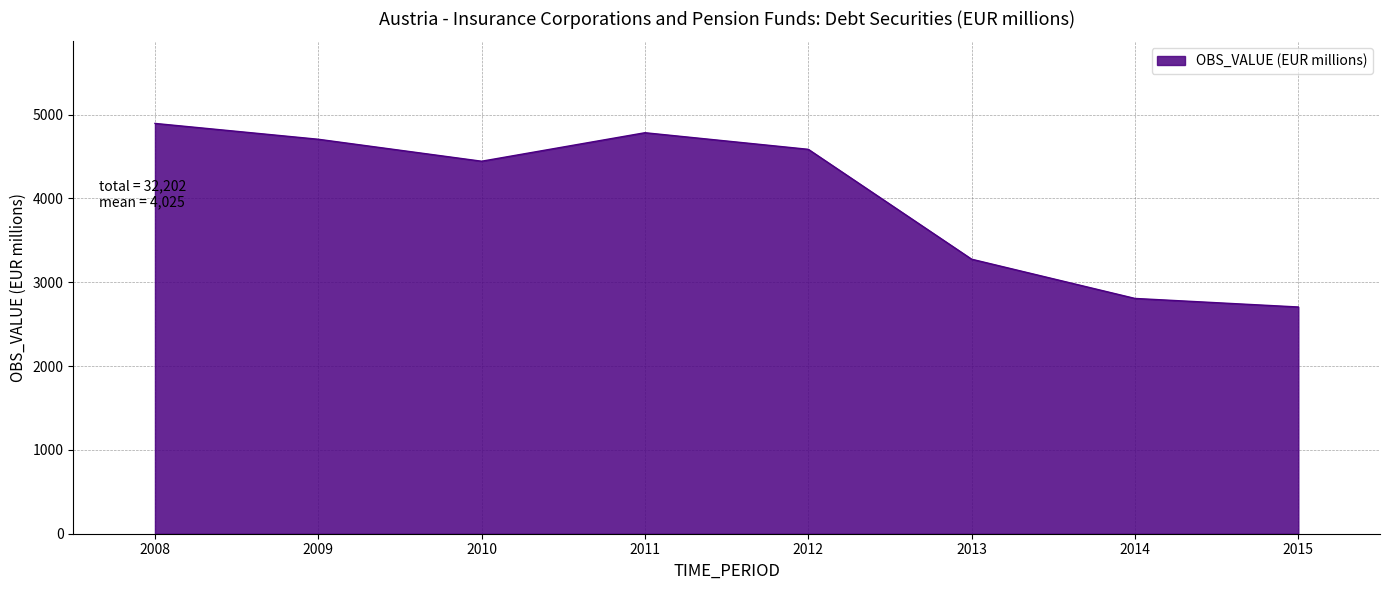

What is the change in value from 2008 to 2009?

-189